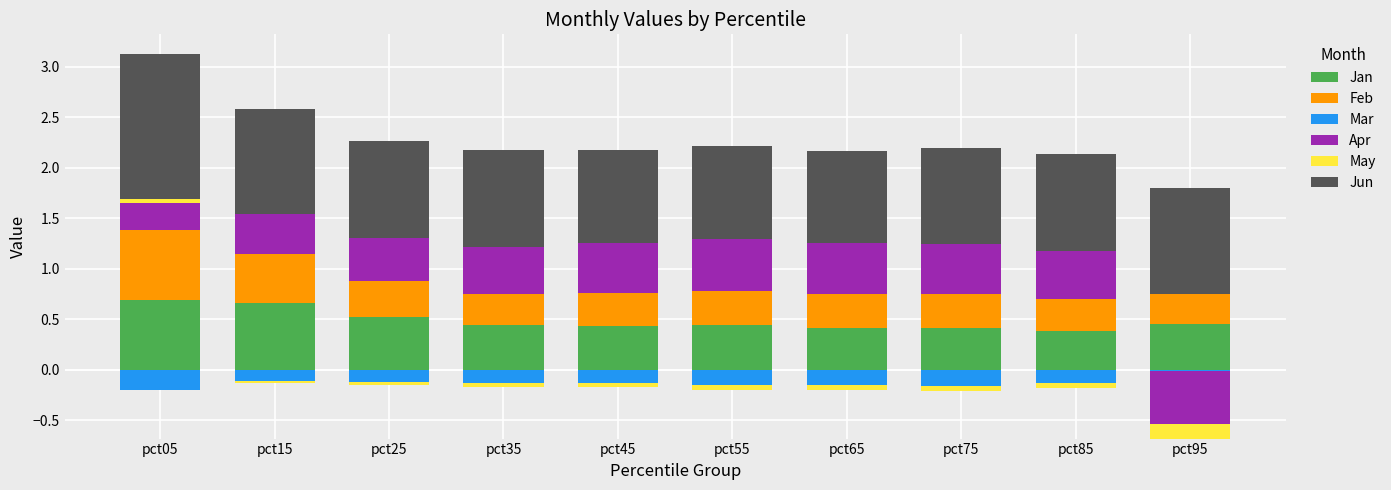

How many bars are there in total?

60